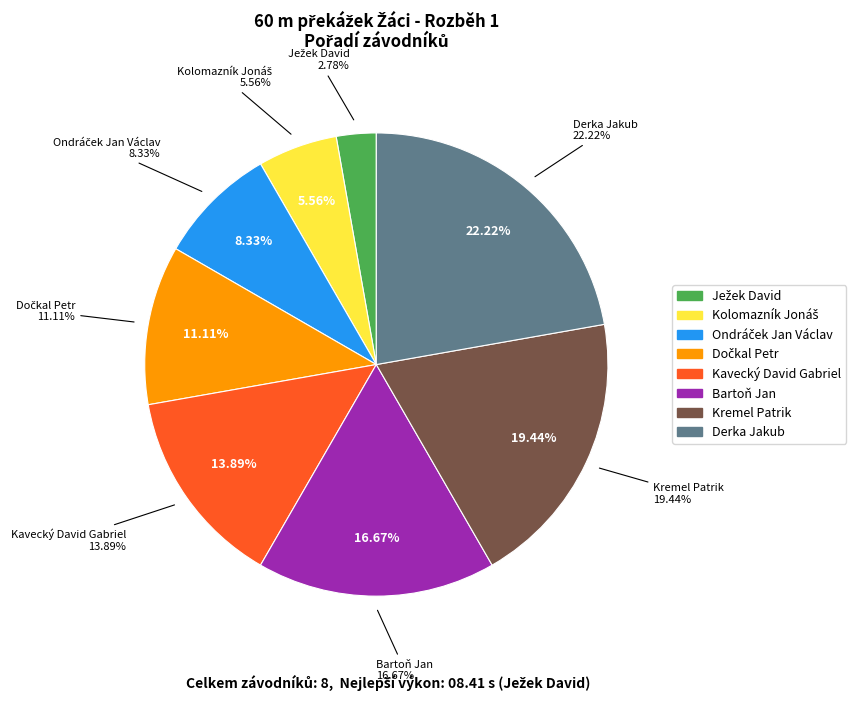

Is the sum of Bartoň Jan and Kremel Patrik greater than half?

No